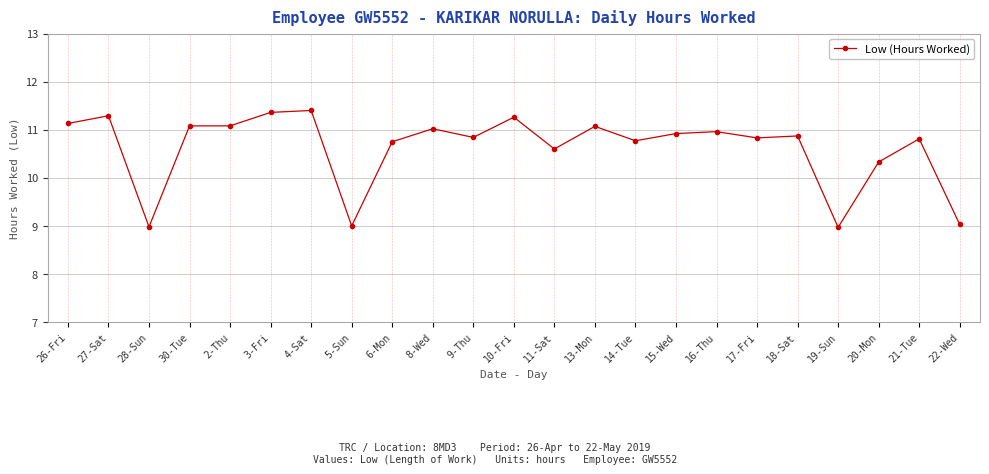

Where is the first local maximum?

27-Sat